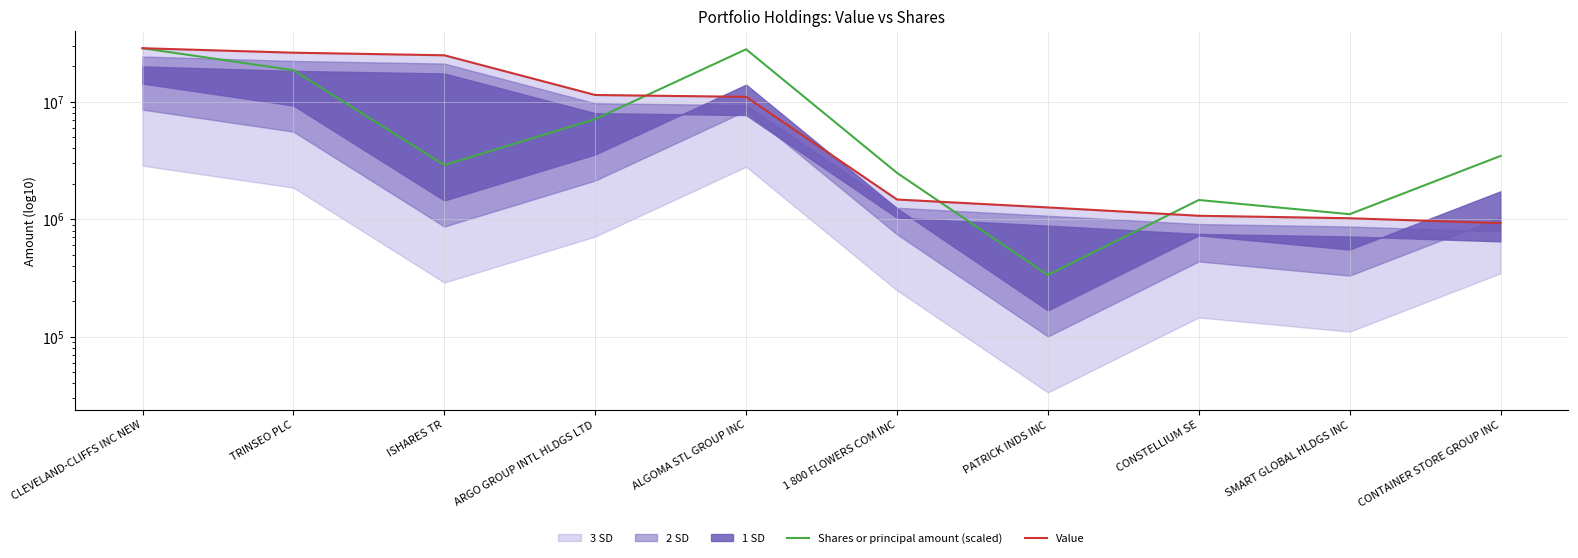

Rank the series by their average value, from highest to lowest.

Value, Shares or principal amount (scaled)